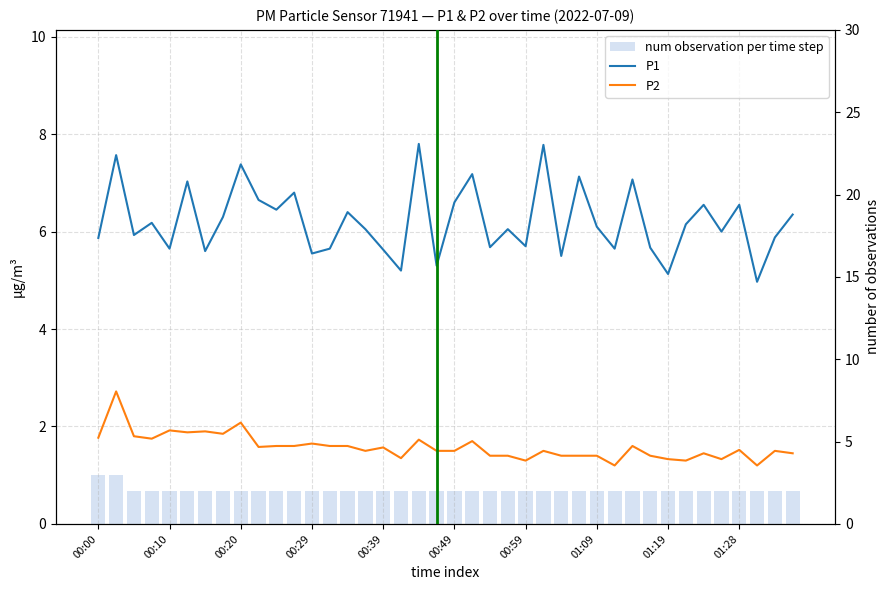

True or false: P1 has a value of 5.9 at 00:00.

True